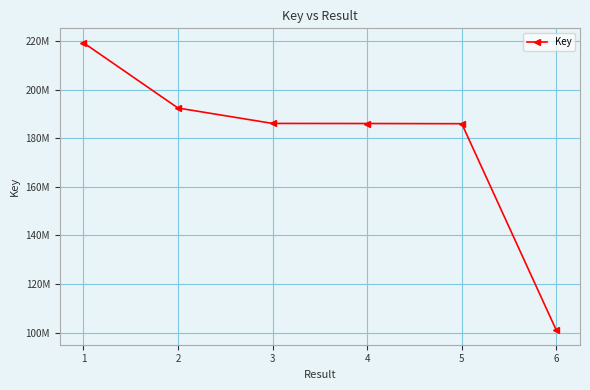

True or false: the data shows 68951574 at 2.

False